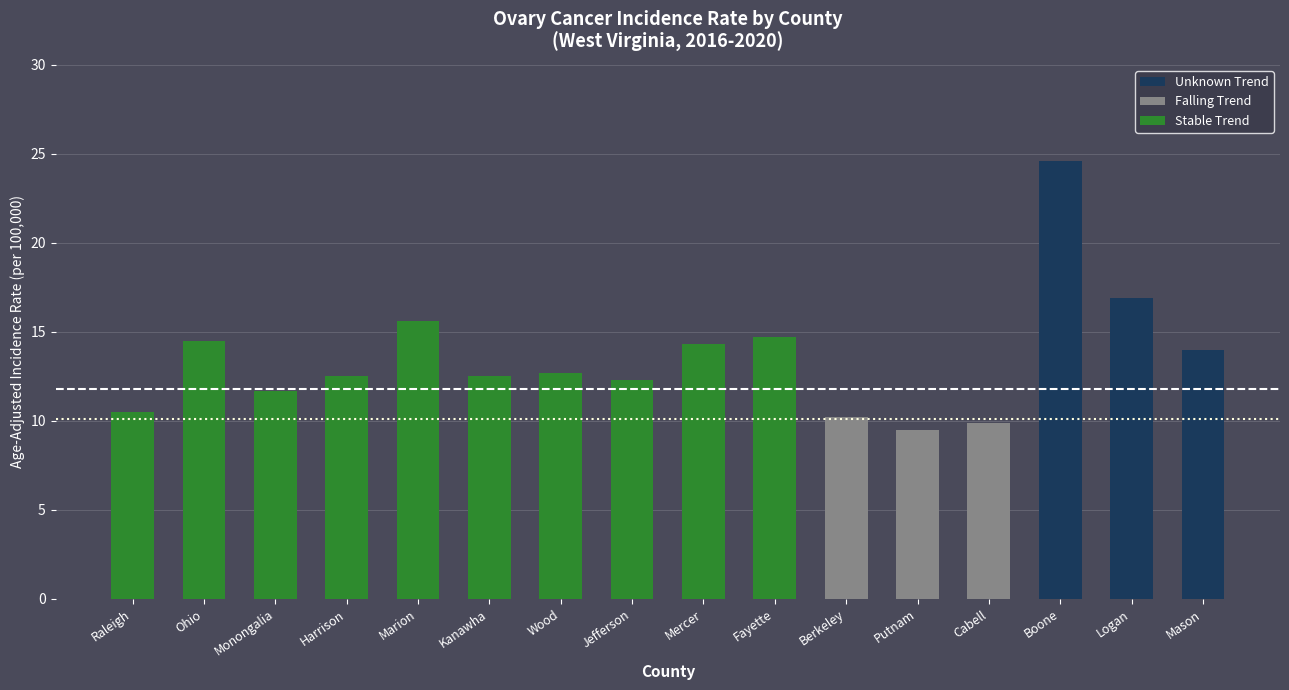

What is the minimum value shown in the chart?

9.5